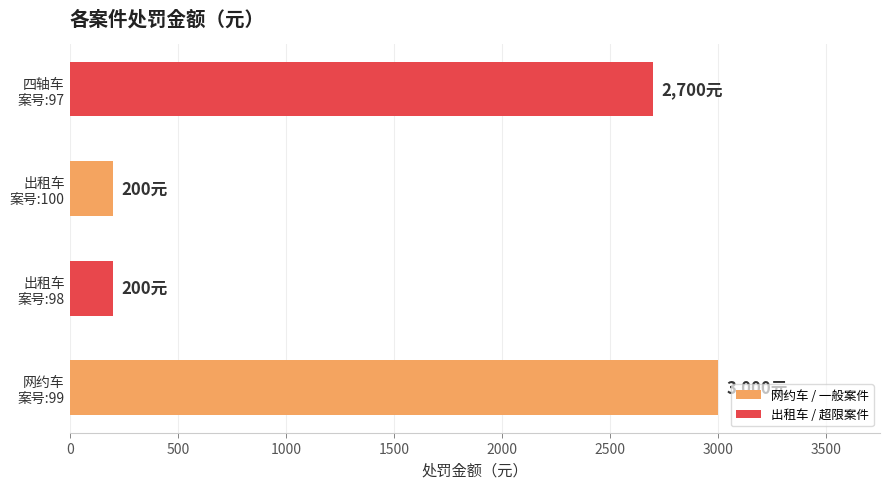

How many categories are shown in the chart?

4